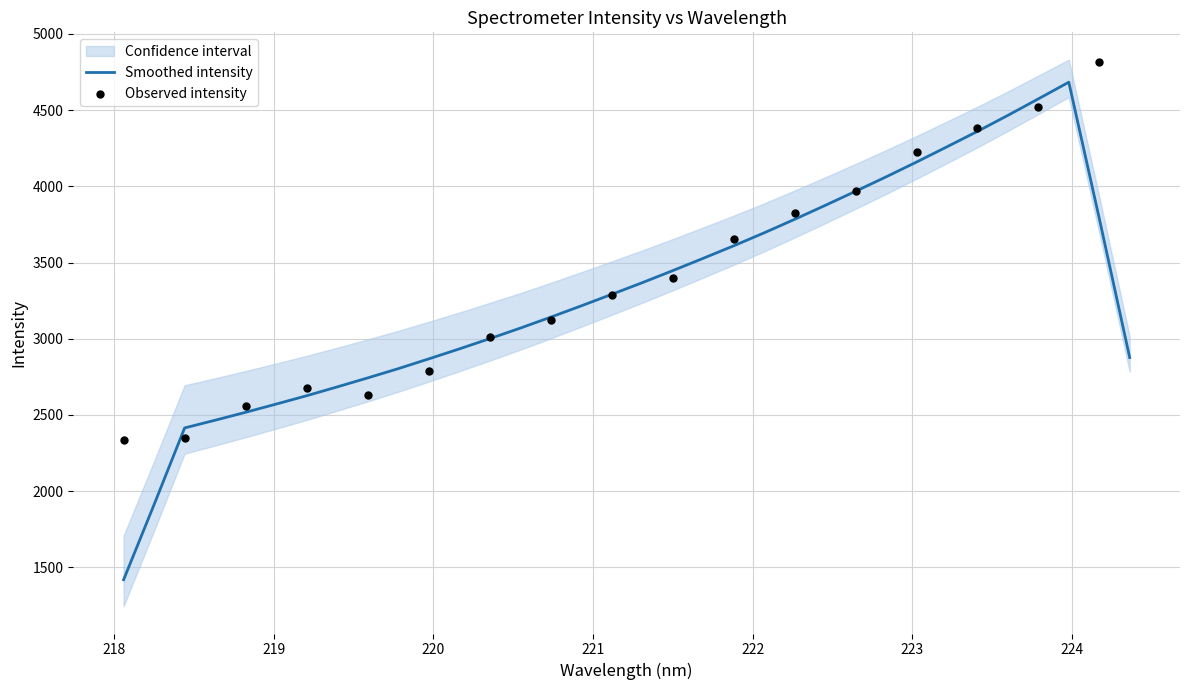

At how many categories does at least one series exceed 4090?

8